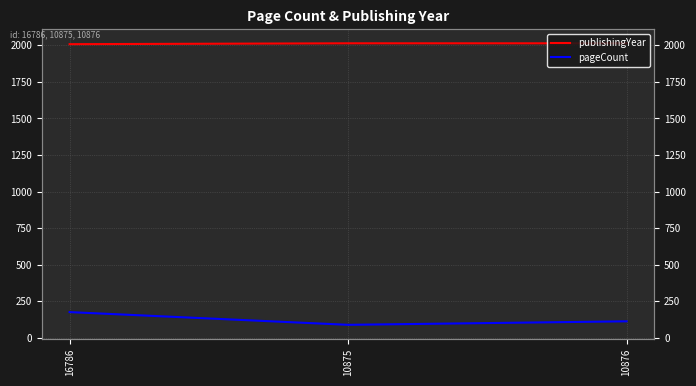

Reading left to right, what are all the values shown in this chart?

publishingYear: 2008	2014	2014
pageCount: 176	89	113